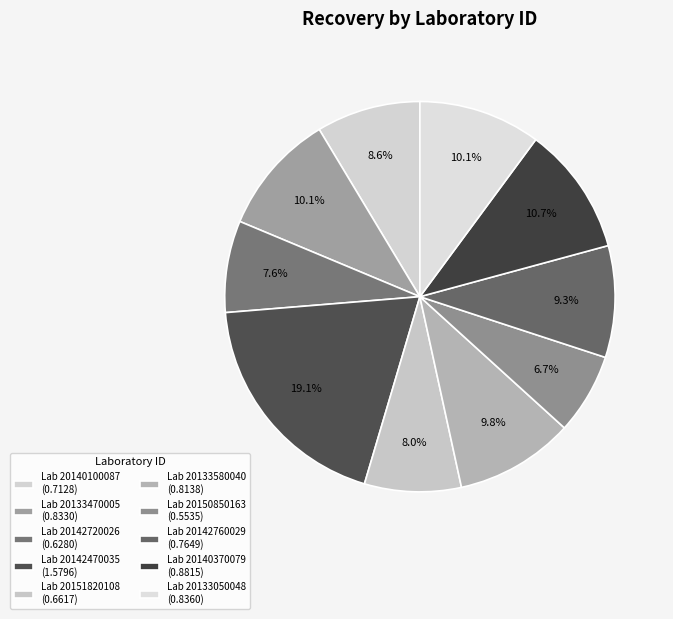

What is the smallest slice in the pie chart?

20150850163